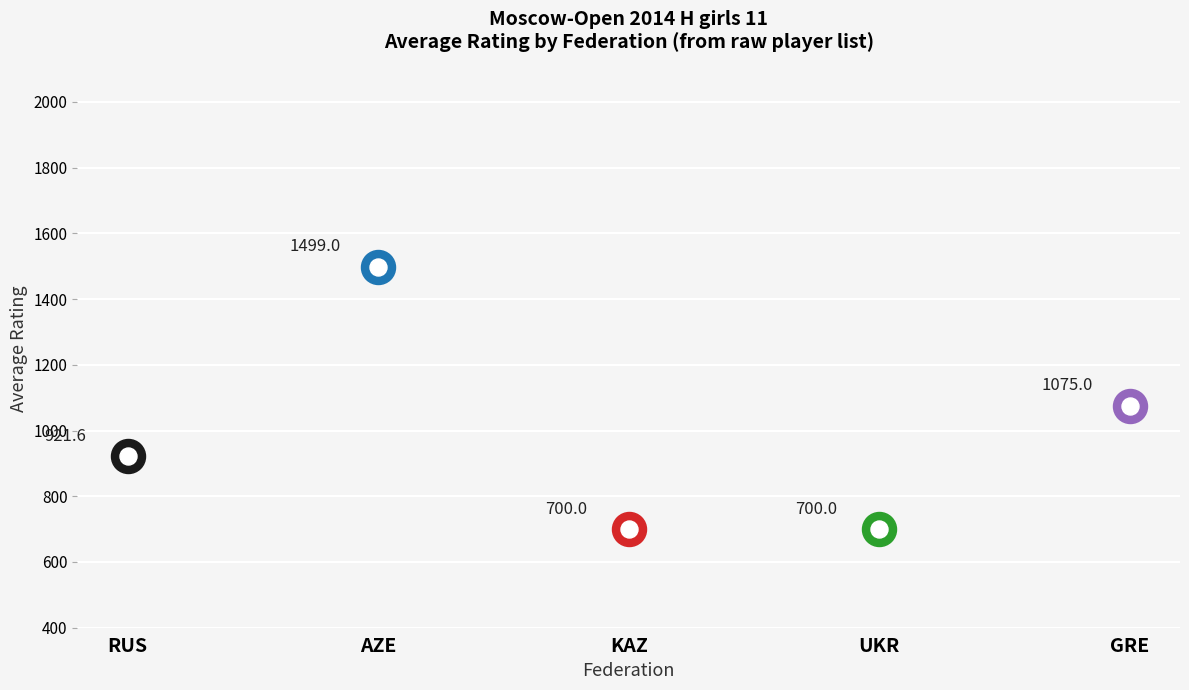

Is the value of Avg Rating at RUS greater than the value of Count at KAZ?

Yes